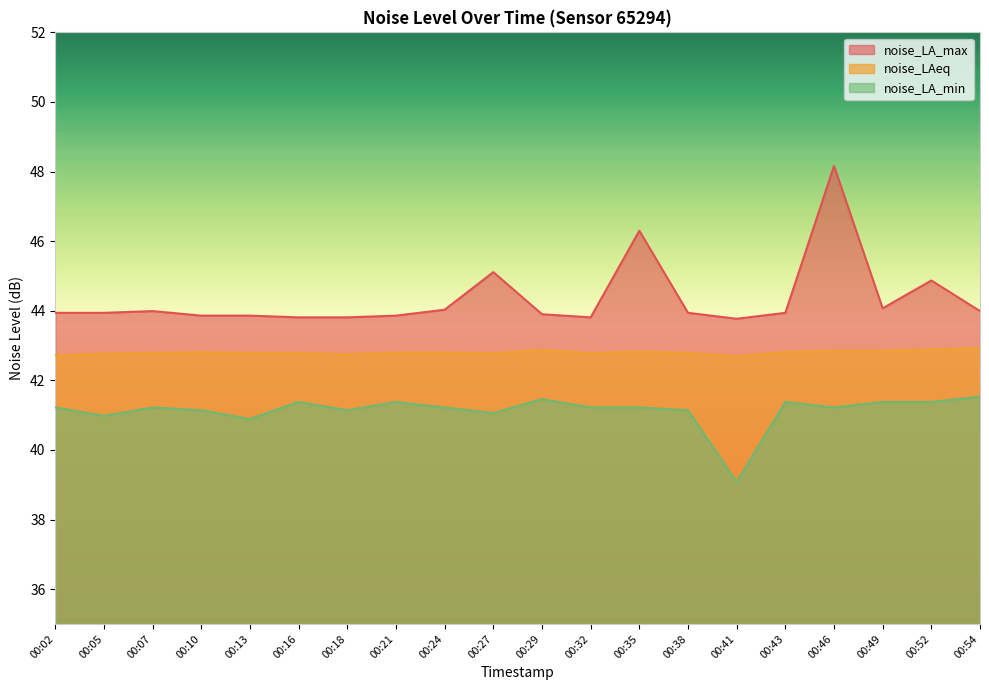

Which label corresponds to the largest value in the chart?

00:46